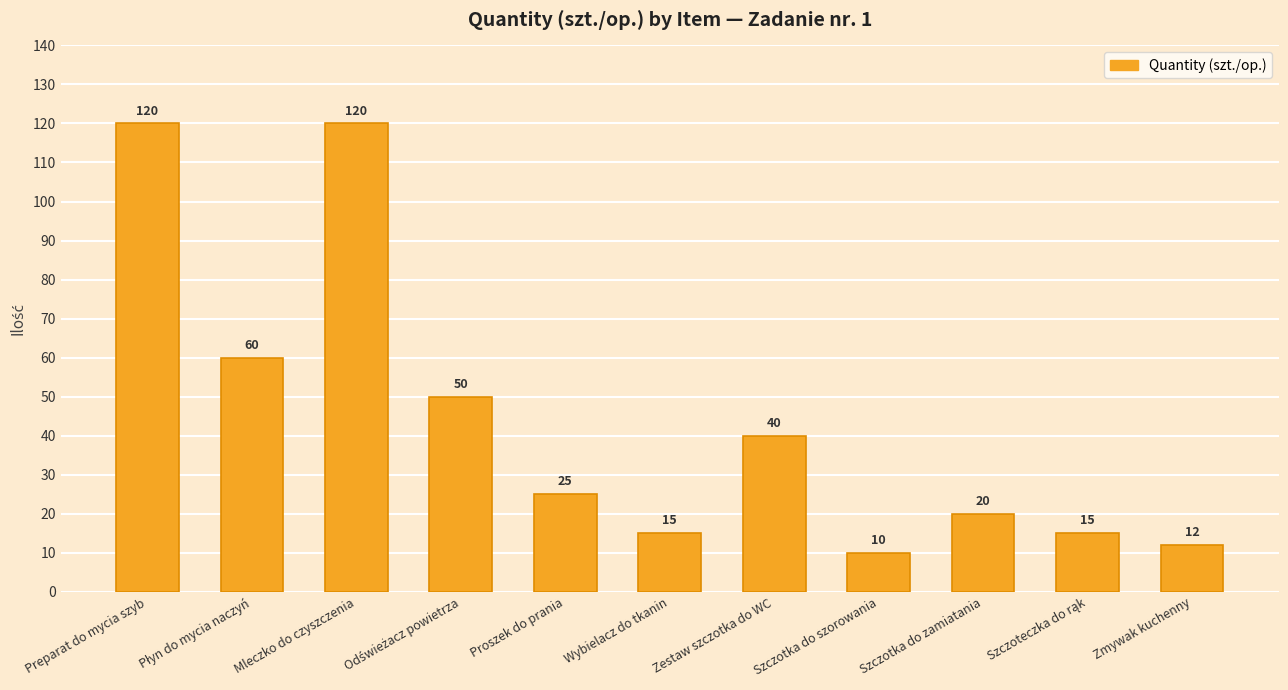

What is the change in value from Proszek do prania to Wybielacz do tkanin?

-10